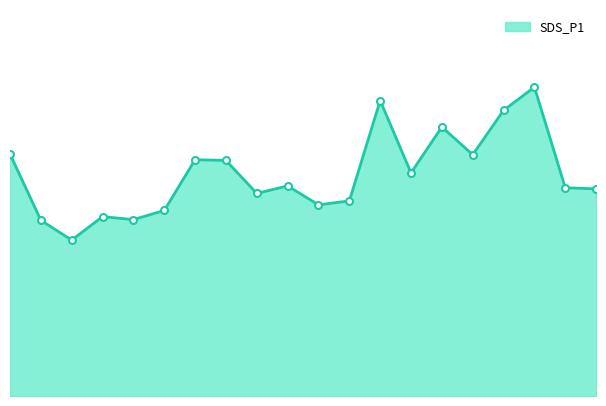

Reading left to right, extract all data points from this chart.

10.6	7.7	6.8	7.9	7.8	8.2	10.4	10.3	8.9	9.2	8.4	8.6	13.0	9.8	11.8	10.6	12.6	13.6	9.2	9.1